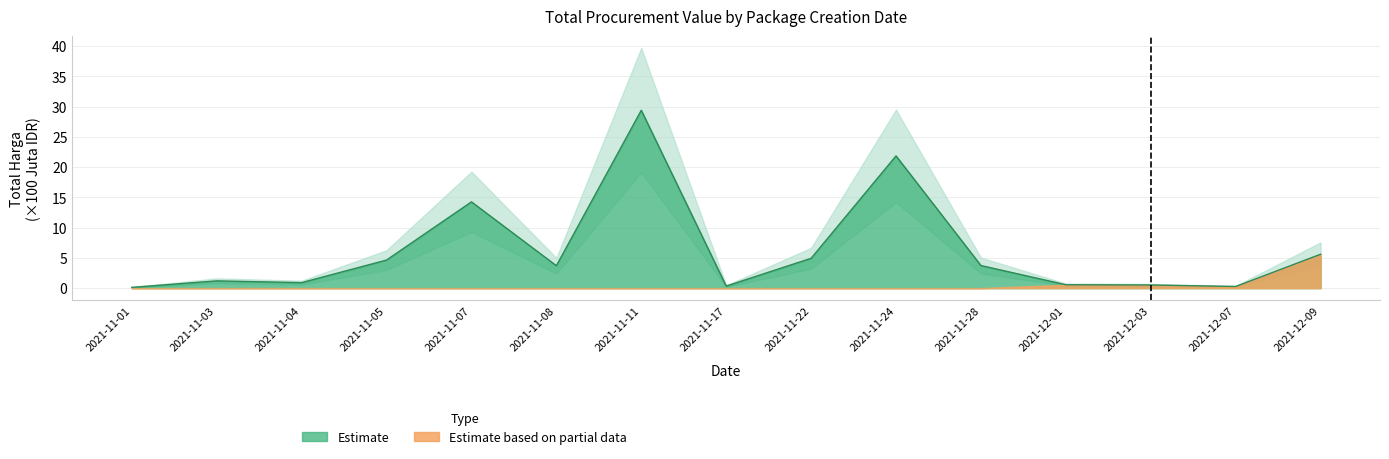

What is the approximate value at 2021-11-22?

4.9